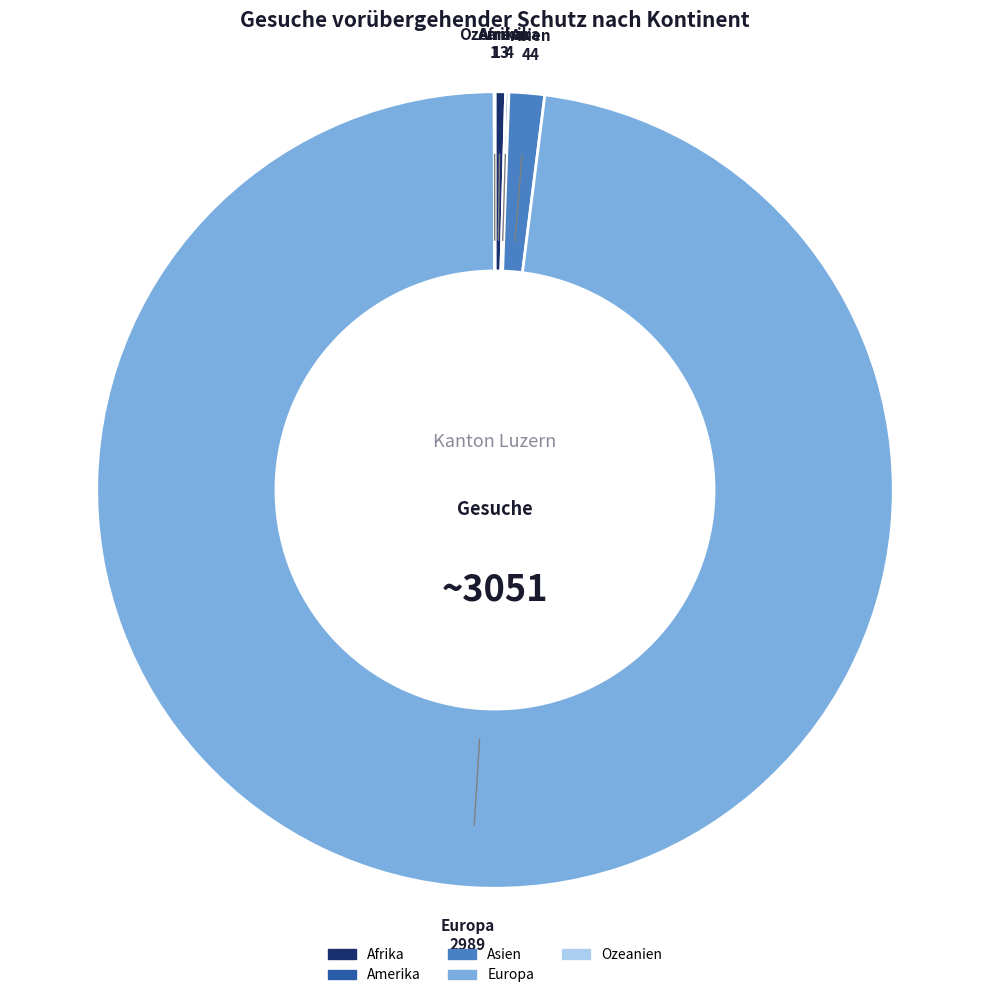

The Asien slice represents 11% of the pie. True or false?

False